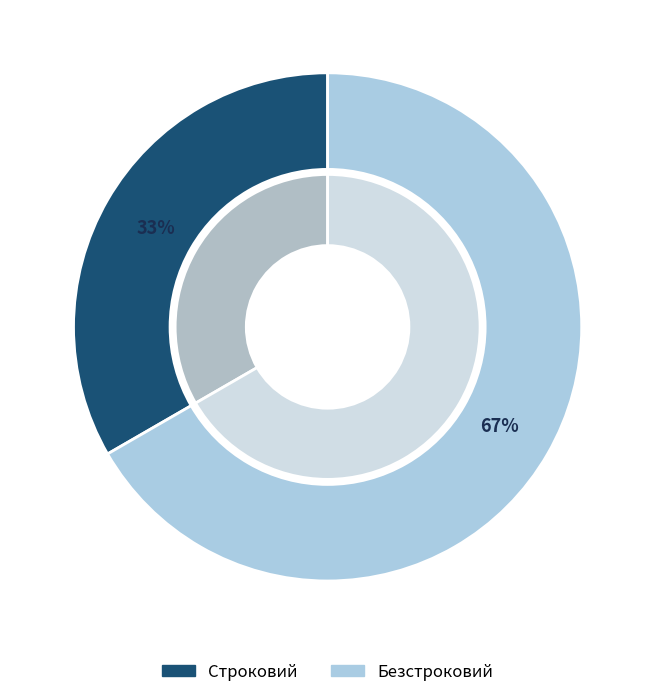

Do Безстроковий and Строковий together represent more than half of the pie?

Yes